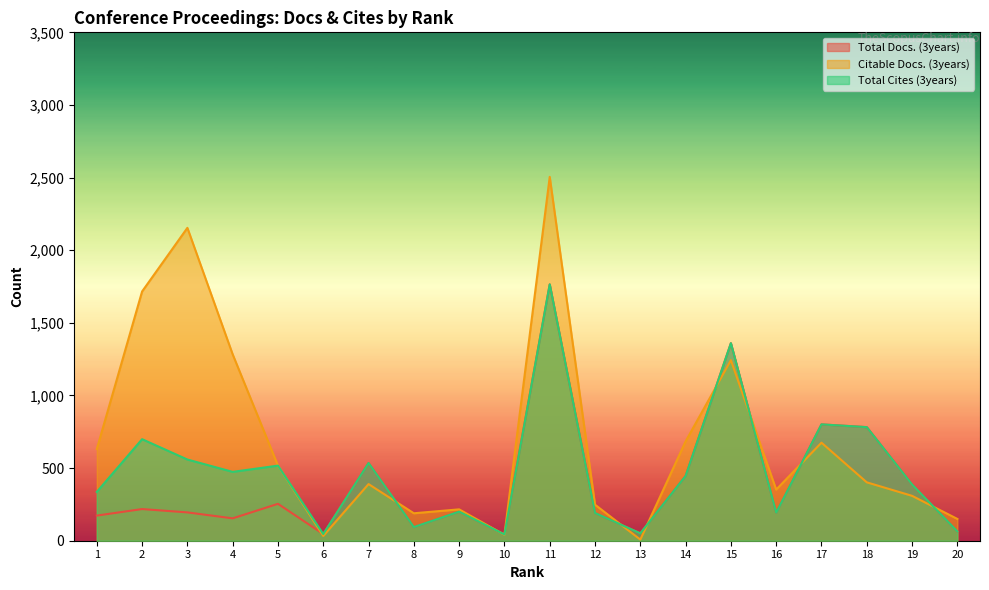

Is it true that Citable Docs. (3years) equals 517 at 5?

True